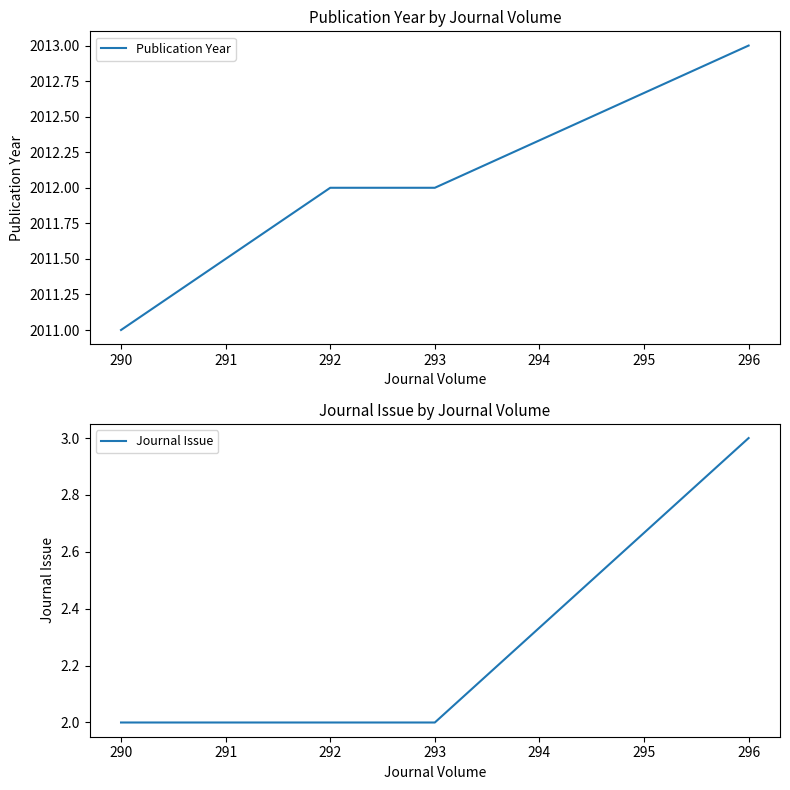

Reading left to right, list all the values displayed in this chart.

Publication Year: 290=2011	292=2012	293=2012	296=2013
Journal Issue: 290=2	292=2	293=2	296=3